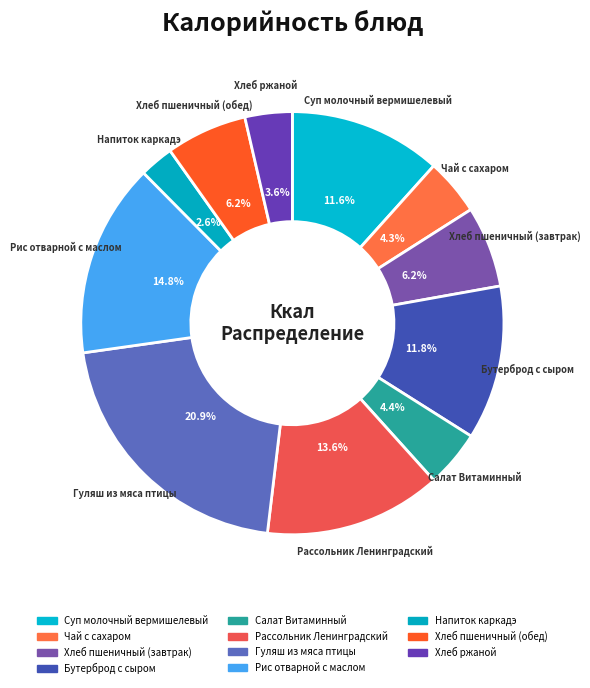

Which slice is the largest?

Гуляш из мяса птицы